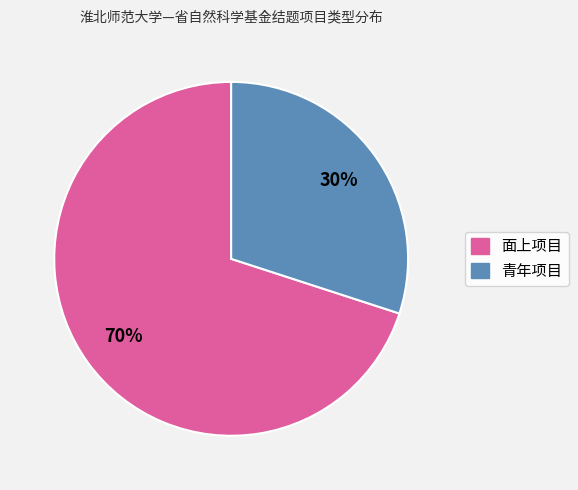

What is the ratio of the value at 青年项目 to the value at 面上项目?

0.4